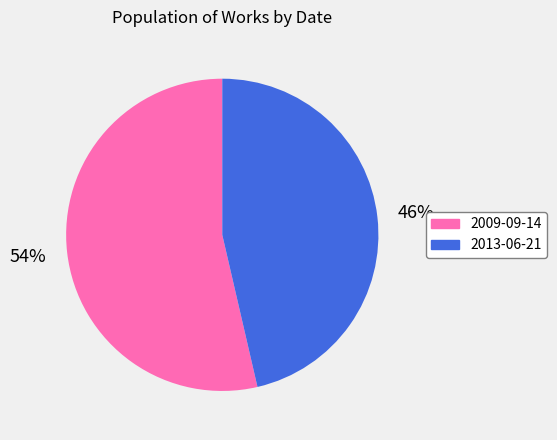

What percentage is the 2013-06-21 slice, to the nearest percent?

46%